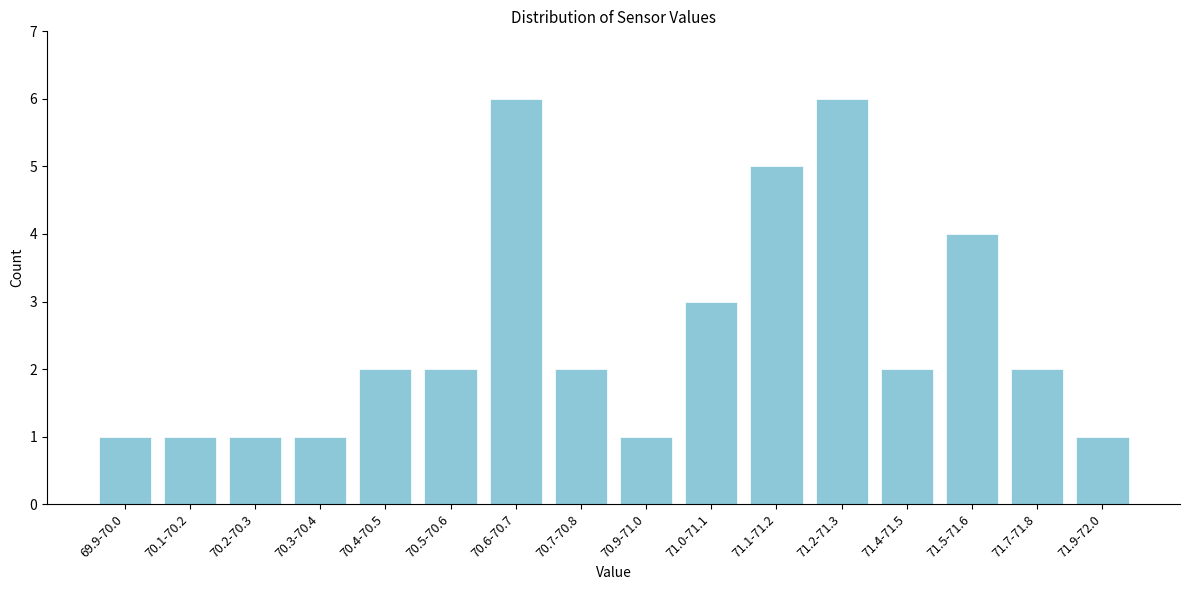

Reading right to left, what are all the values shown in this chart?

71.9-72.0=1	71.7-71.8=2	71.5-71.6=4	71.4-71.5=2	71.2-71.3=6	71.1-71.2=5	71.0-71.1=3	70.9-71.0=1	70.7-70.8=2	70.6-70.7=6	70.5-70.6=2	70.4-70.5=2	70.3-70.4=1	70.2-70.3=1	70.1-70.2=1	69.9-70.0=1